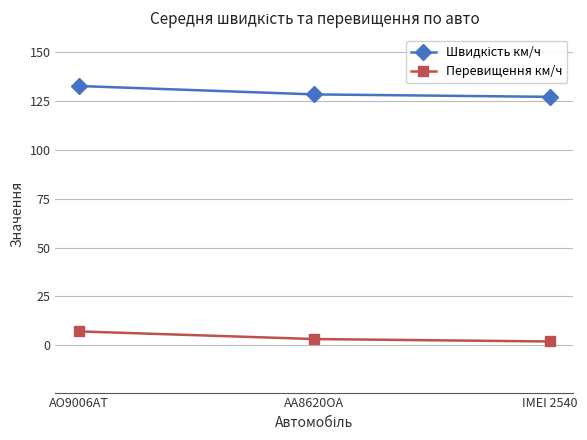

What is the spread (max minus min) of values at AO9006AT?

125.4